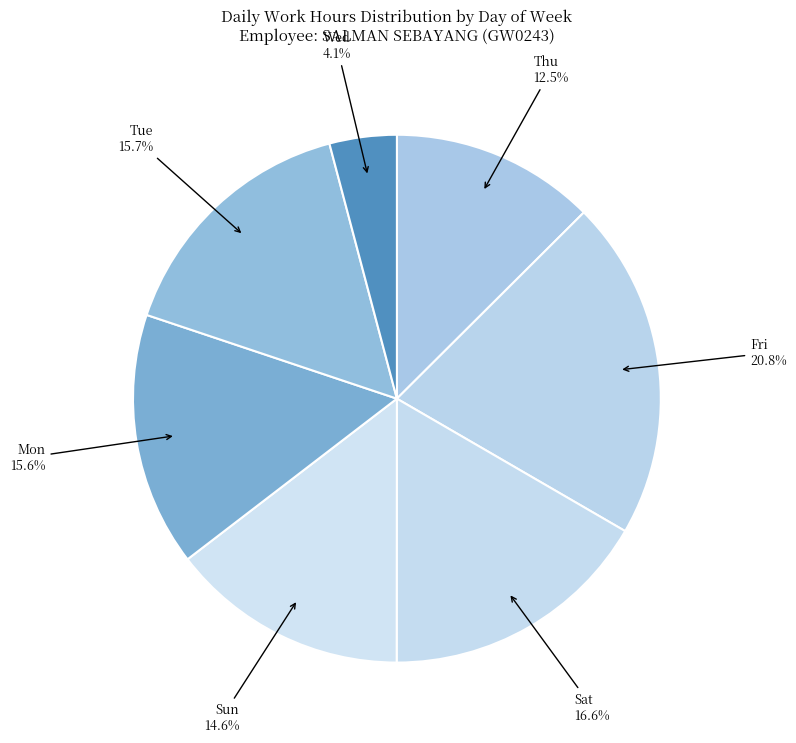

What percentage do Sun and Fri together represent?

35.4%